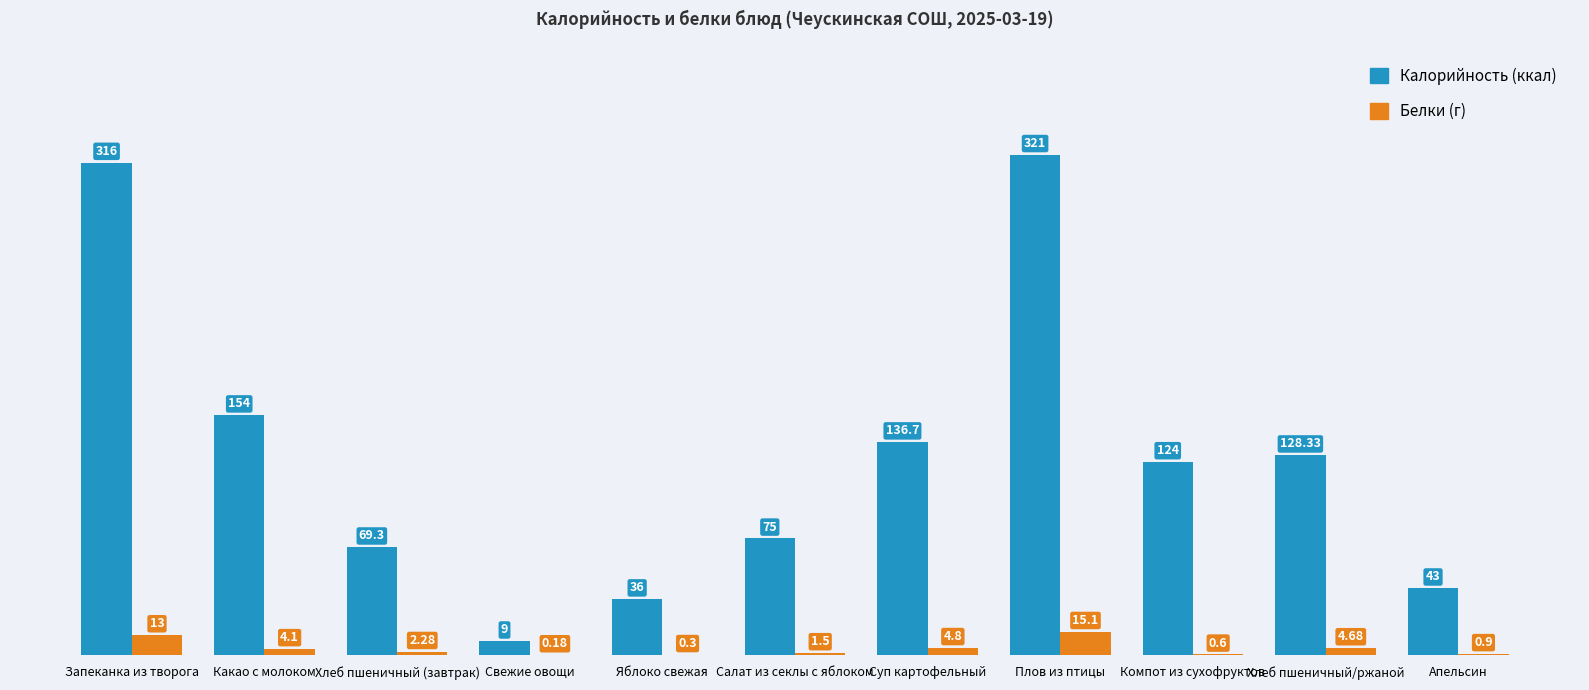

Which category has the highest value across all series?

Плов из птицы